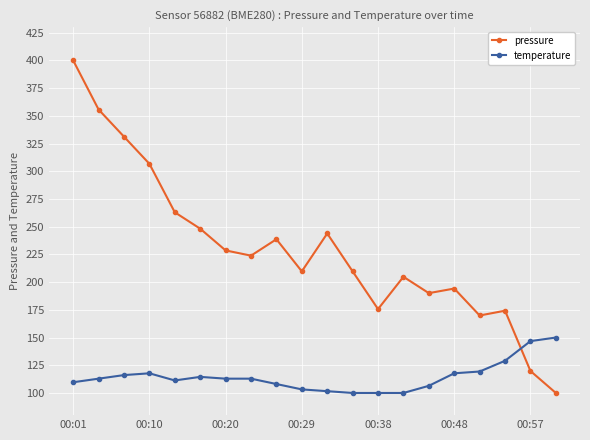

How many data points does each series have?

20